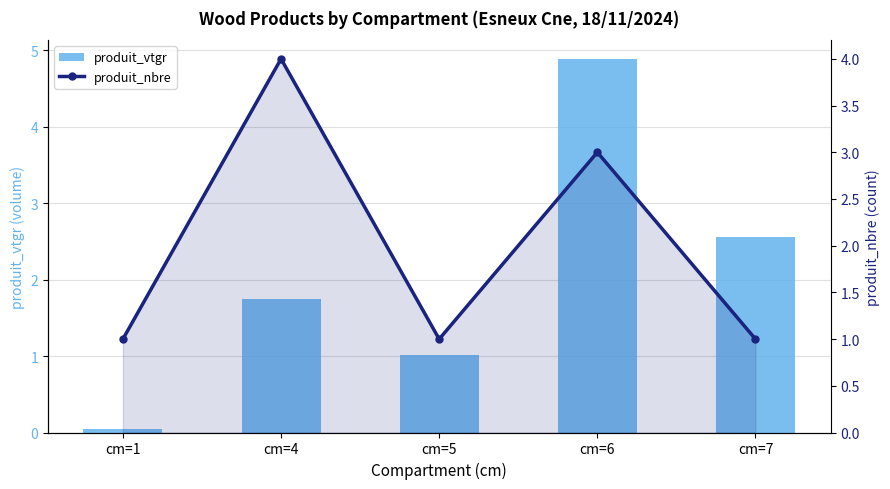

Which series has the largest total across all categories?

produit_vtgr